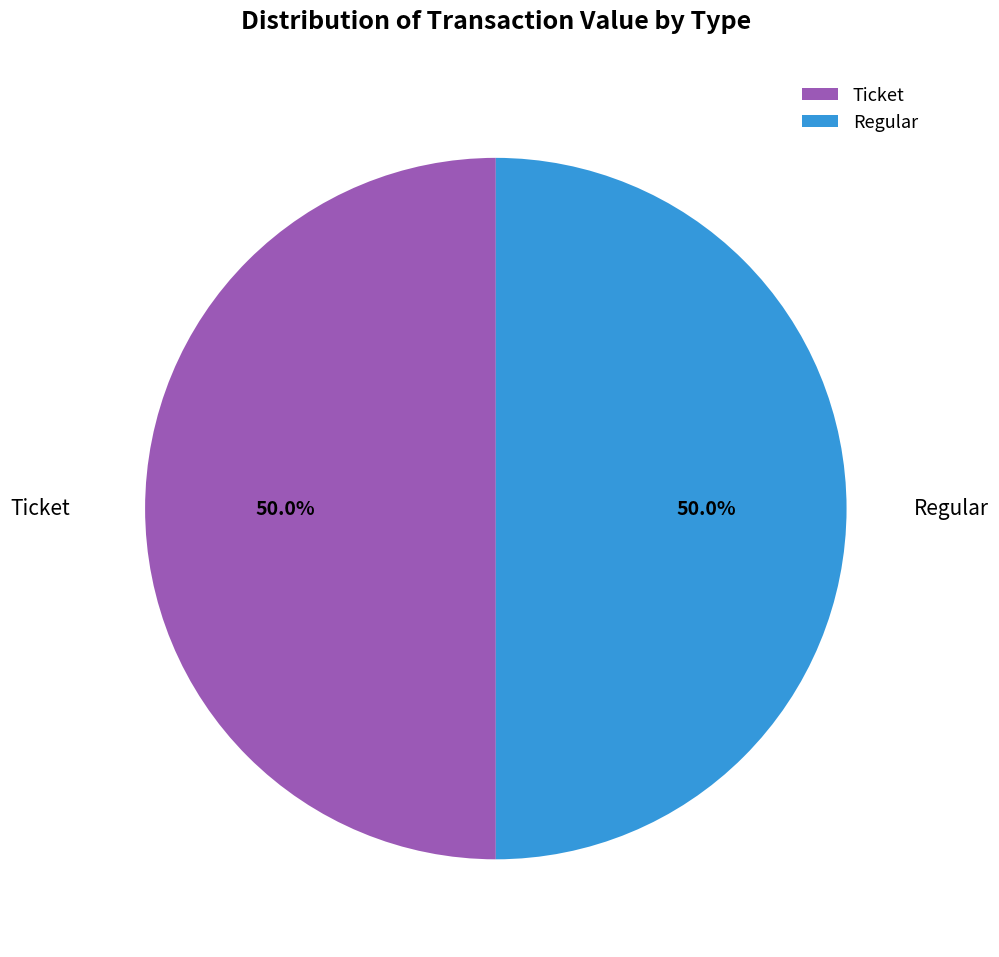

Do Ticket and Regular together represent more than half of the pie?

Yes